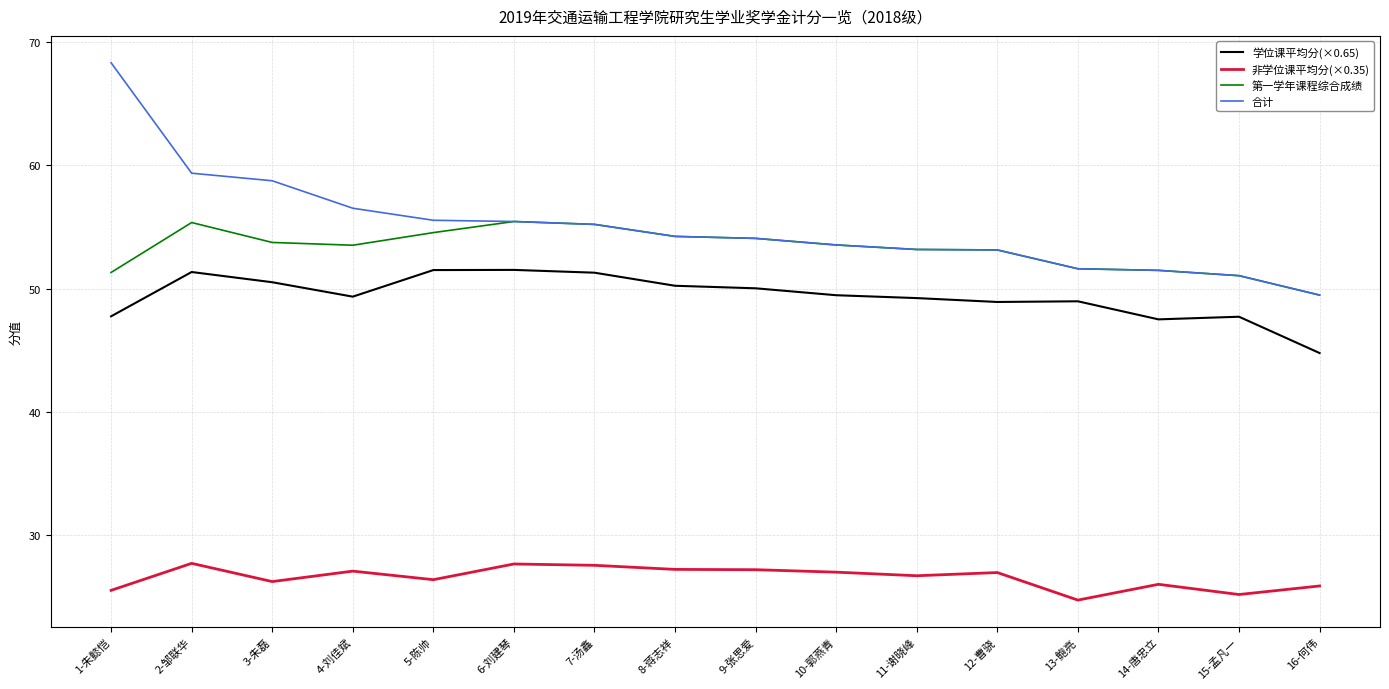

True or false: 非学位课平均分(×0.35) has a value of 27.0 at 10-郭燕青.

True